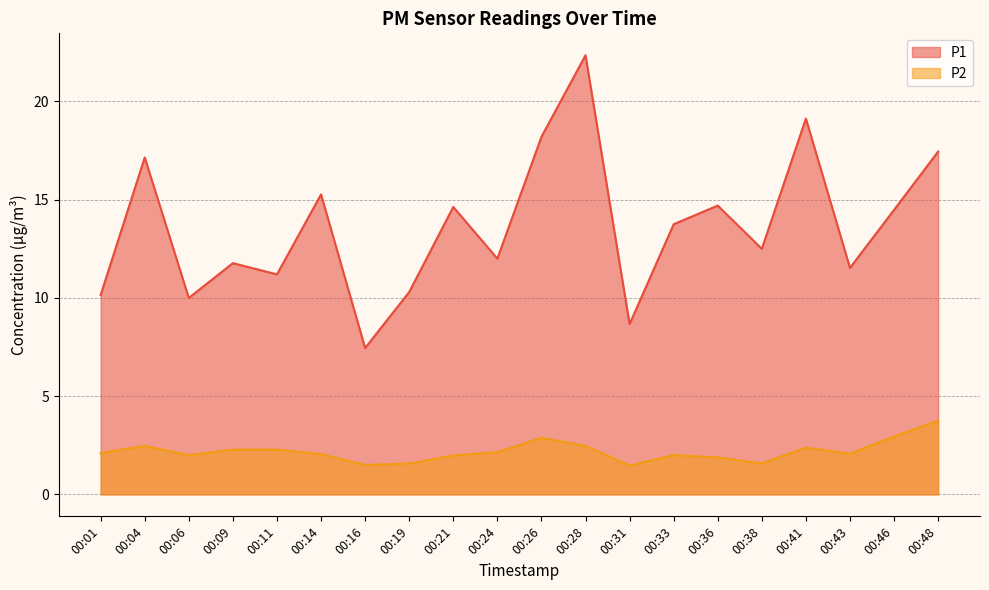

What are all the series names shown in the legend?

P1, P2